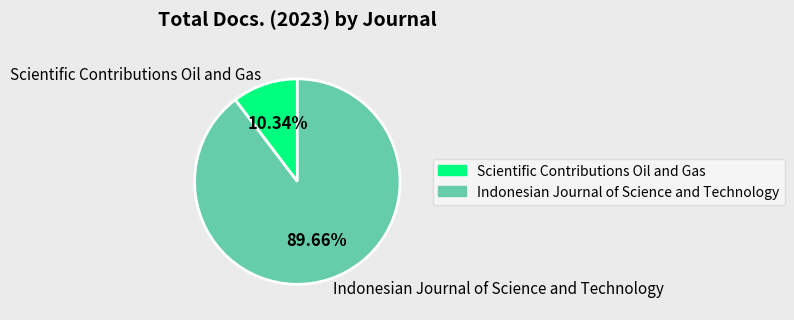

Rank the categories by value from lowest to highest.

Scientific Contributions Oil and Gas, Indonesian Journal of Science and Technology